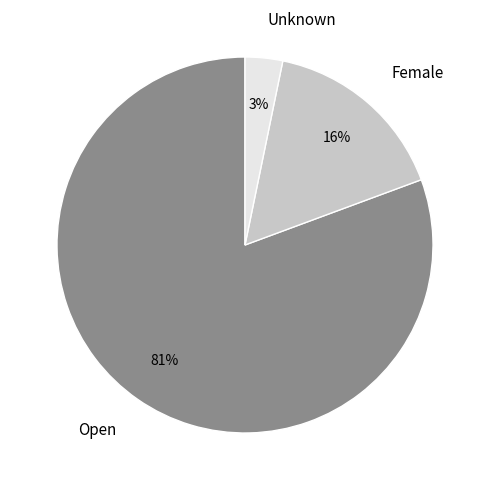

What is the majority slice?

Open